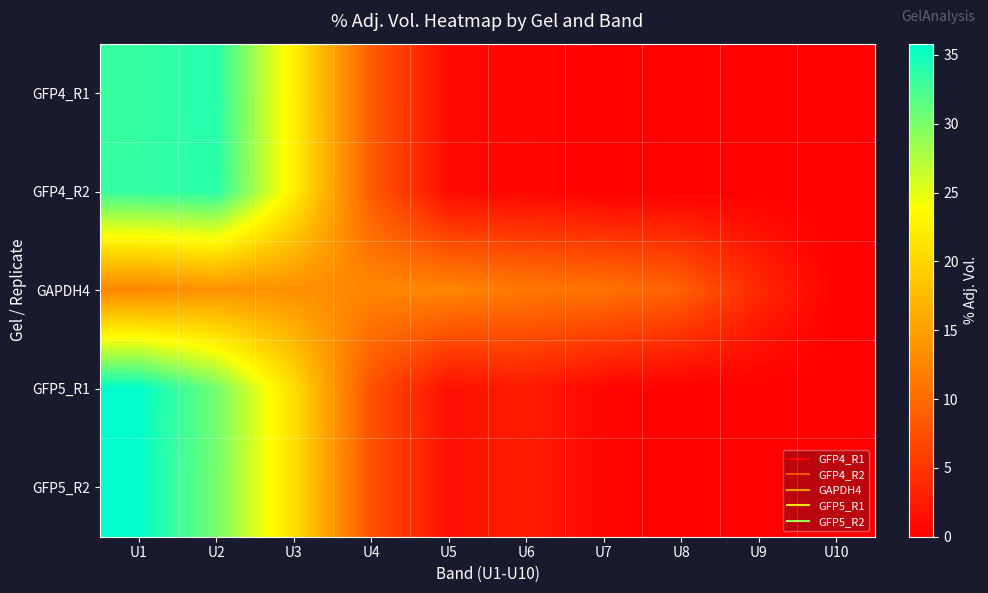

Reading right to left, what are all the values shown in this chart?

GFP4_R1: U10=0.0	U9=0.0	U8=0.0	U7=0.0	U6=0.7	U5=0.9	U4=8.6	U3=22.5	U2=34.0	U1=33.2
GFP4_R2: U10=0.0	U9=0.0	U8=0.0	U7=0.0	U6=0.7	U5=0.9	U4=8.6	U3=22.6	U2=33.9	U1=33.3
GAPDH4: U10=0.0	U9=3.8	U8=9.1	U7=10.8	U6=11.3	U5=12.6	U4=12.5	U3=13.6	U2=13.6	U1=12.5
GFP5_R1: U10=0.0	U9=0.0	U8=0.0	U7=0.6	U6=2.7	U5=1.5	U4=7.7	U3=20.9	U2=30.5	U1=35.8
GFP5_R2: U10=0.0	U9=0.0	U8=0.0	U7=0.6	U6=2.7	U5=1.5	U4=7.7	U3=20.9	U2=30.4	U1=35.8